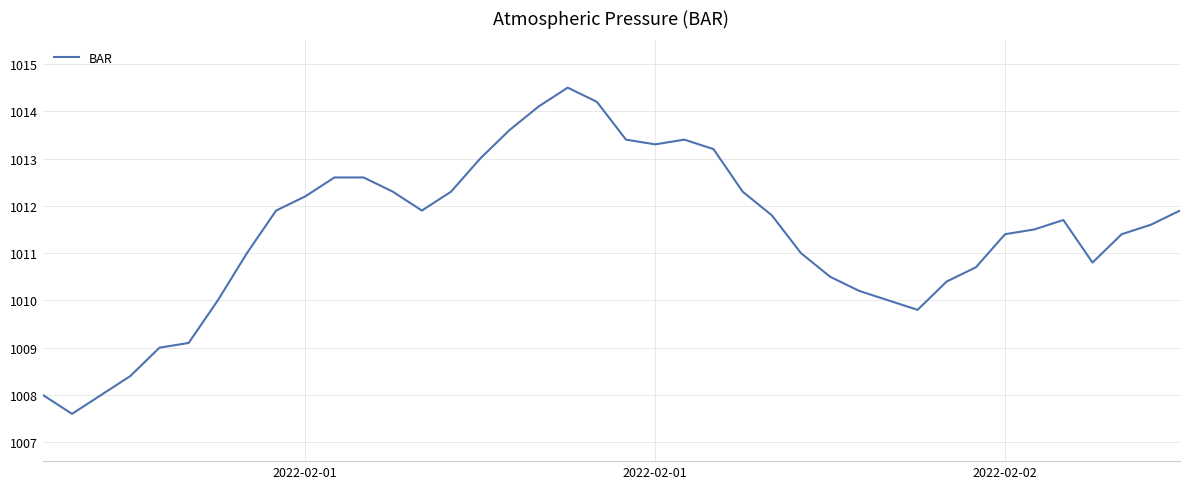

What is the difference between the maximum and minimum values?

6.9